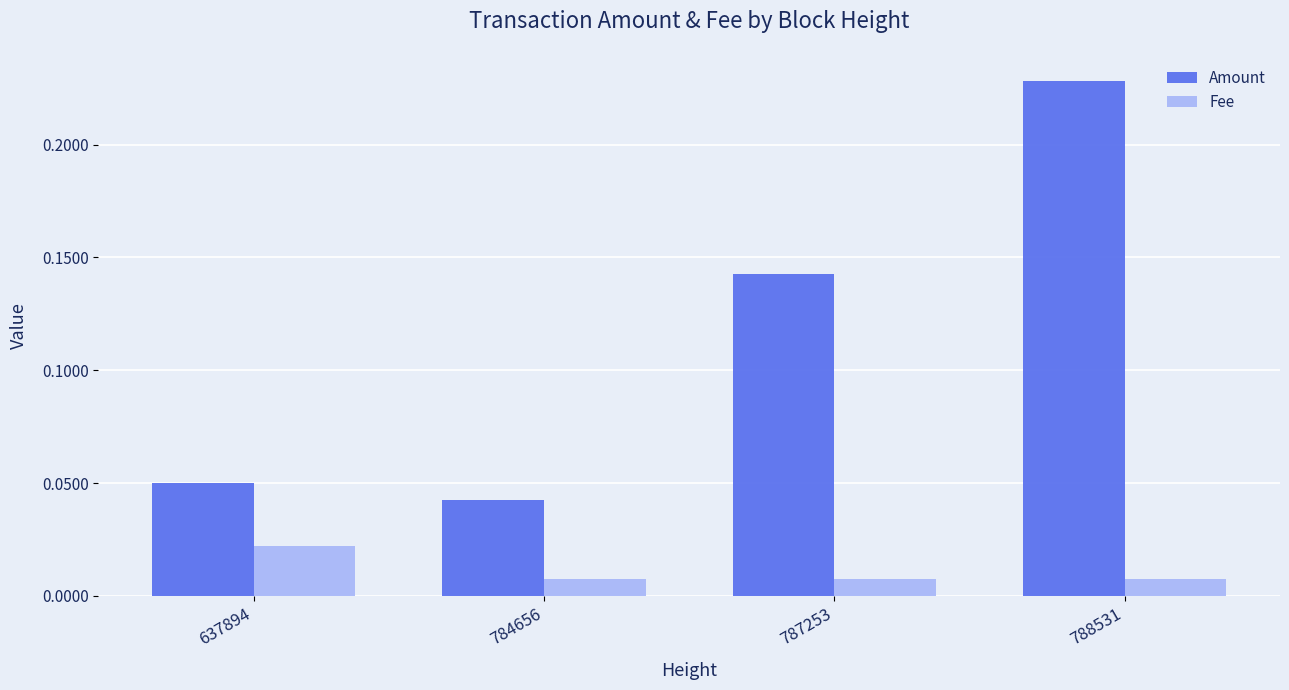

True or false: Amount has a value of 0.0 at 787253.

False